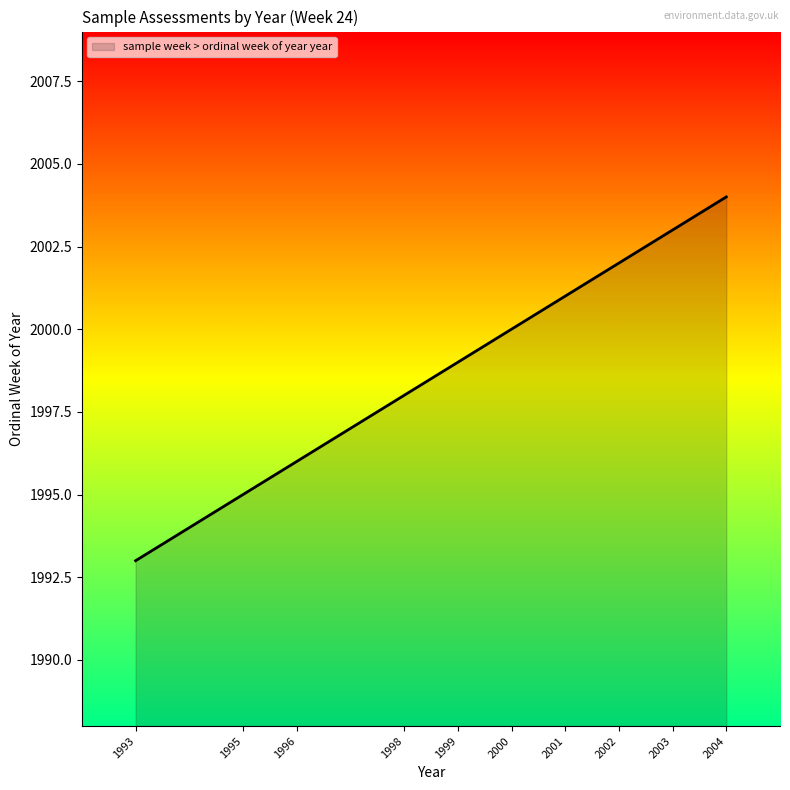

List the labels in order of value, smallest first.

1993, 1995, 1996, 1998, 1999, 2000, 2001, 2002, 2003, 2004